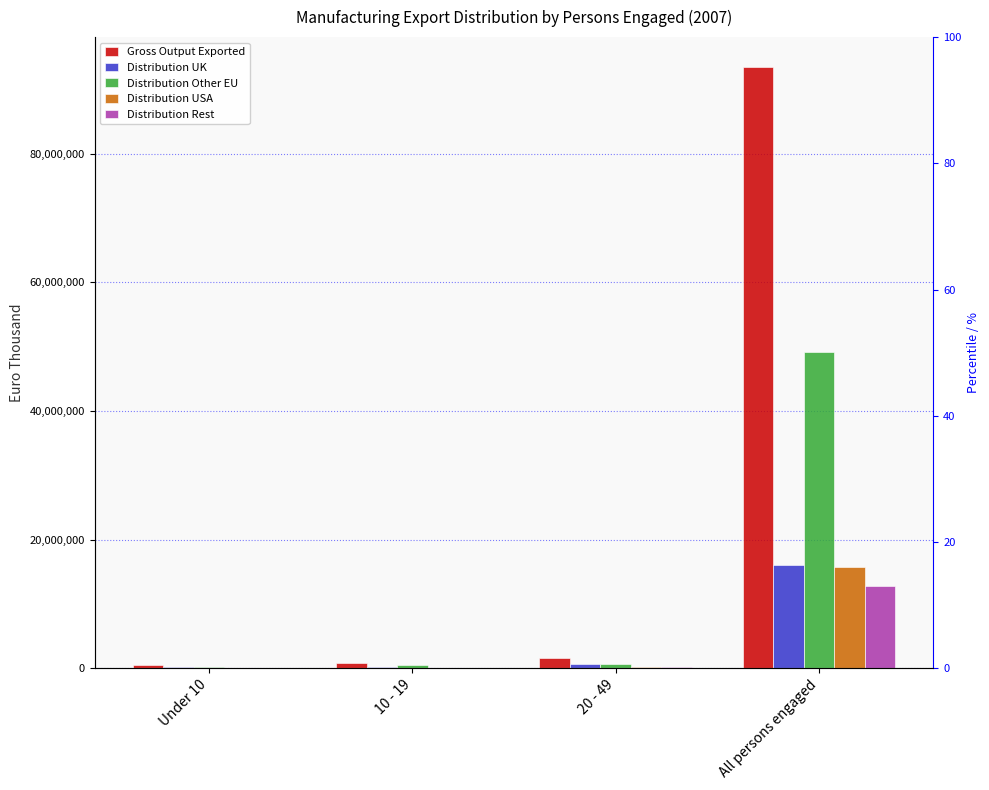

Does the chart contain stacked bars?

No